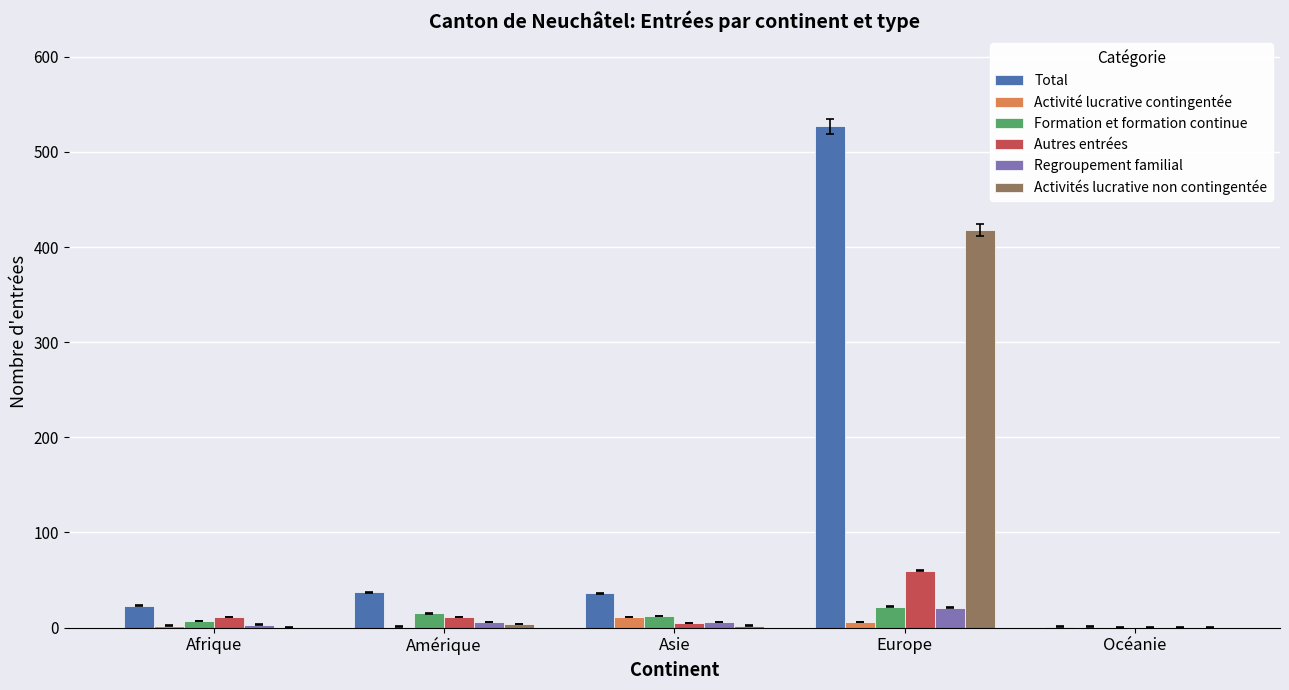

Which label corresponds to the largest value in the chart?

Europe